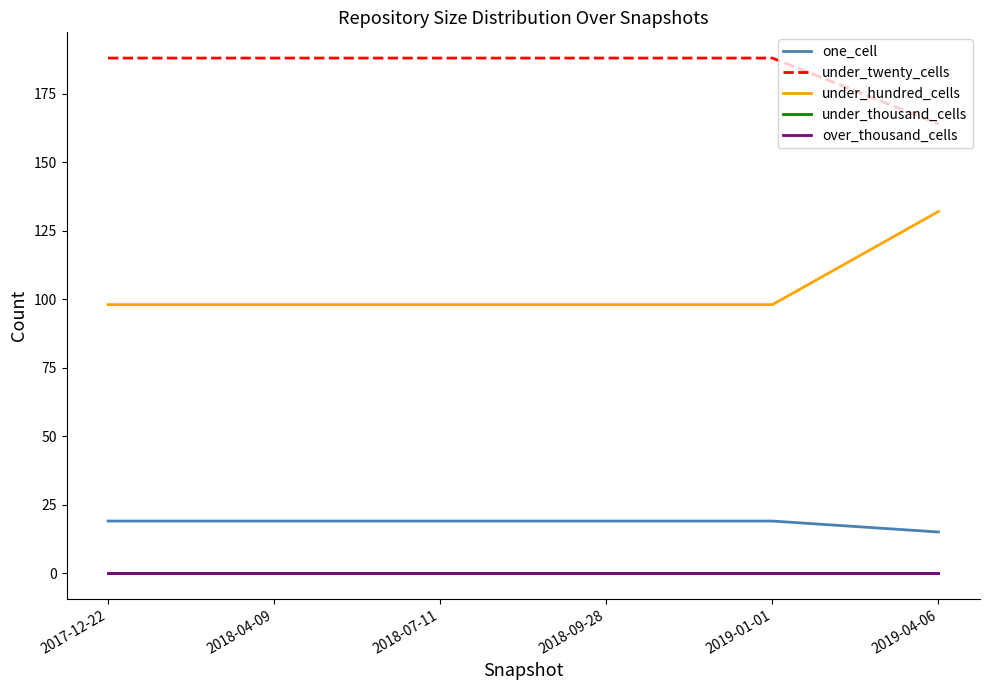

Does the chart have visible grid lines?

No